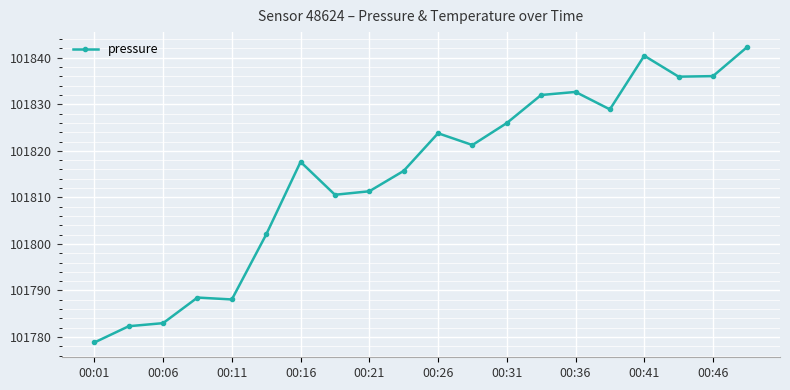

What is the smallest value displayed?

101778.8